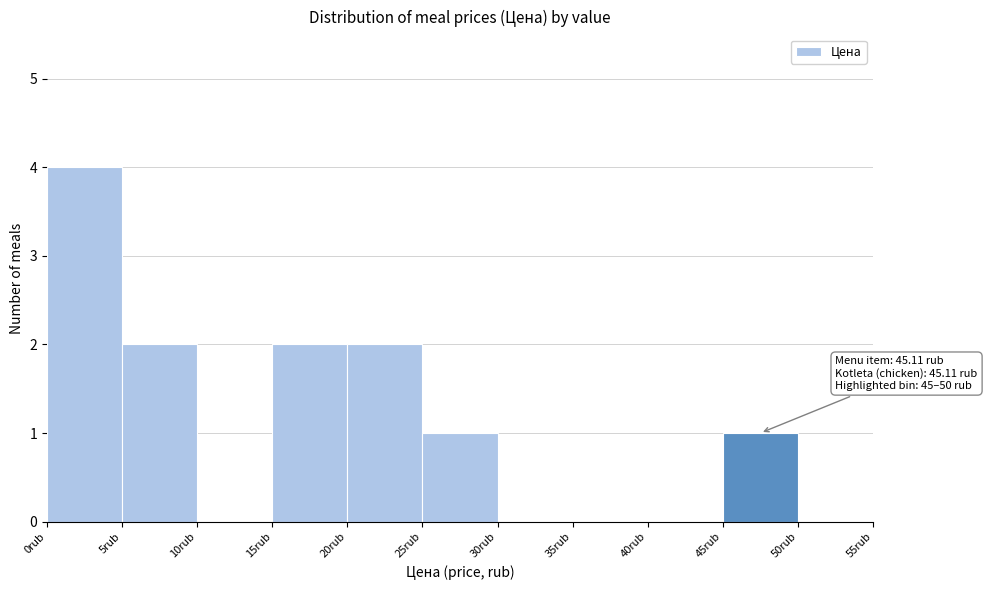

Which range on the x-axis has the tallest bar?

0 to 5